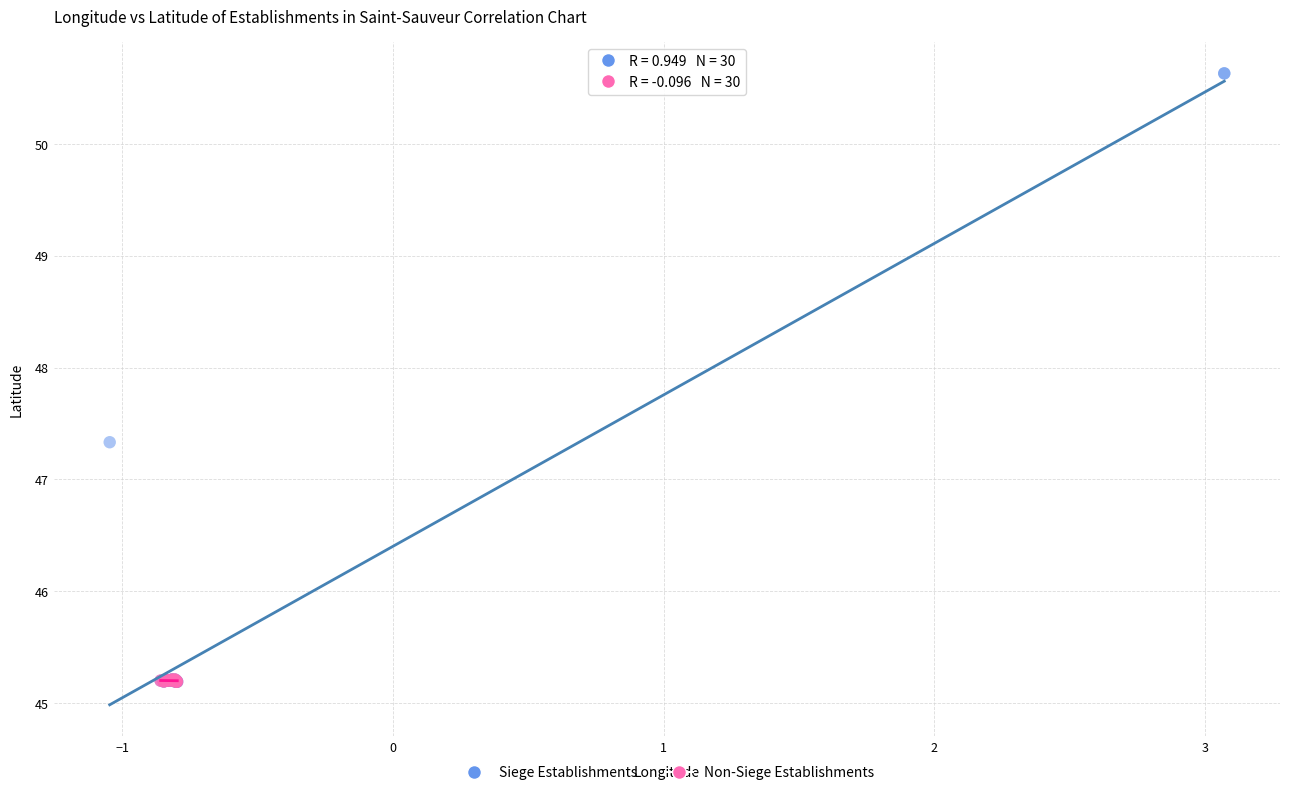

Which series reaches the maximum Y coordinate?

Siege Establishments